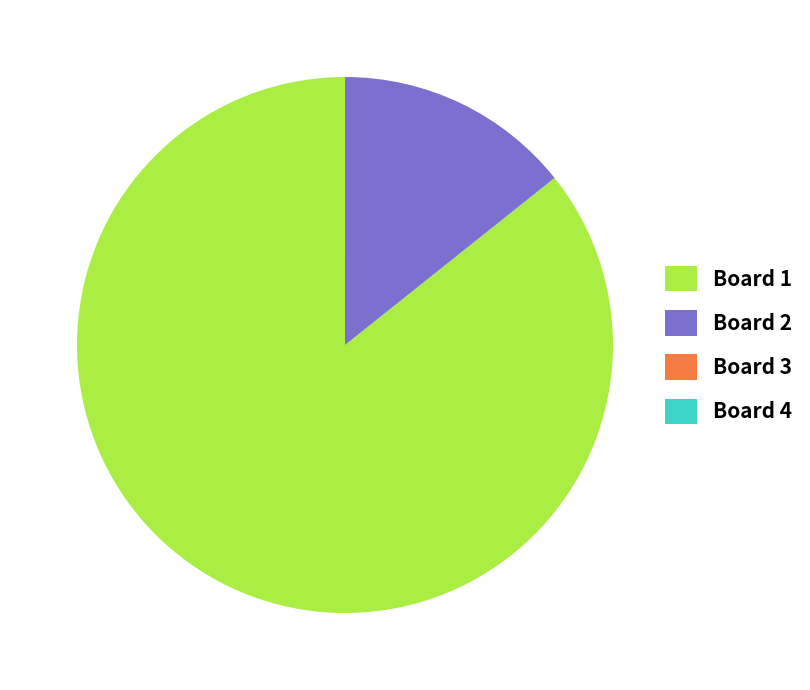

True or false: Board 1 accounts for 80% of the total.

False